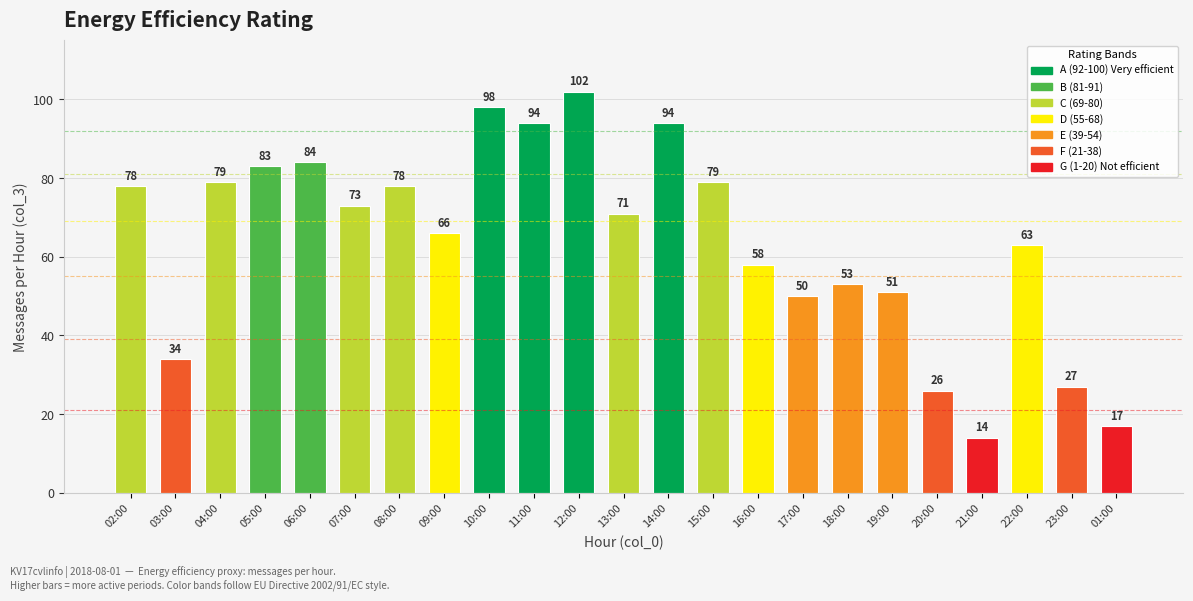

What is the difference between the maximum and minimum values?

88